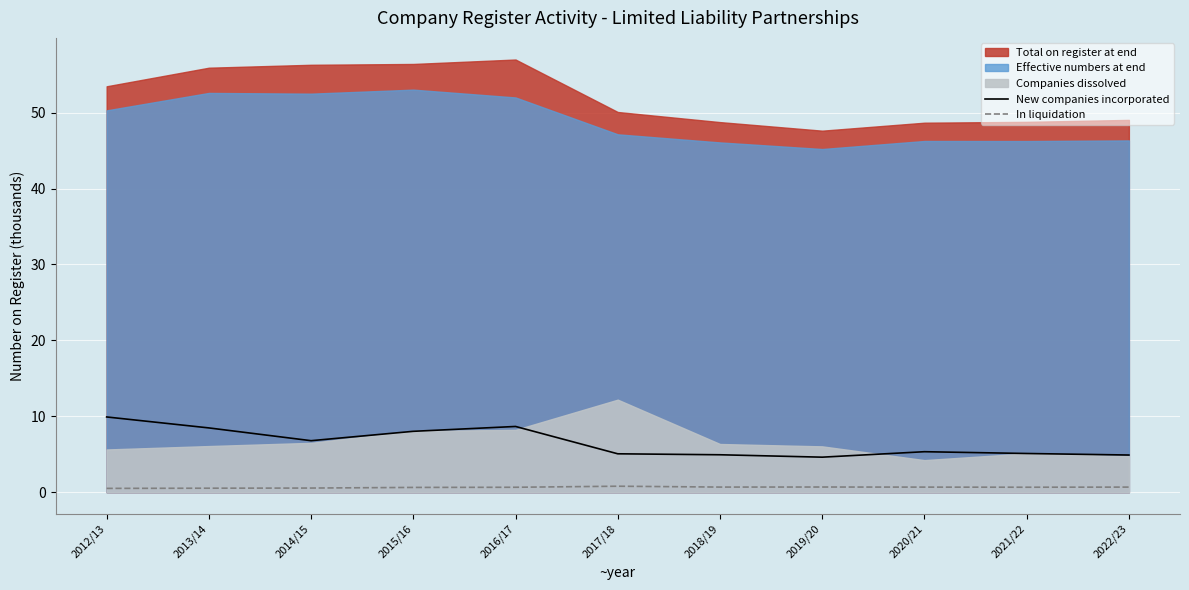

The New companies incorporated series shows 4.9 at 2018/19. True or false?

True